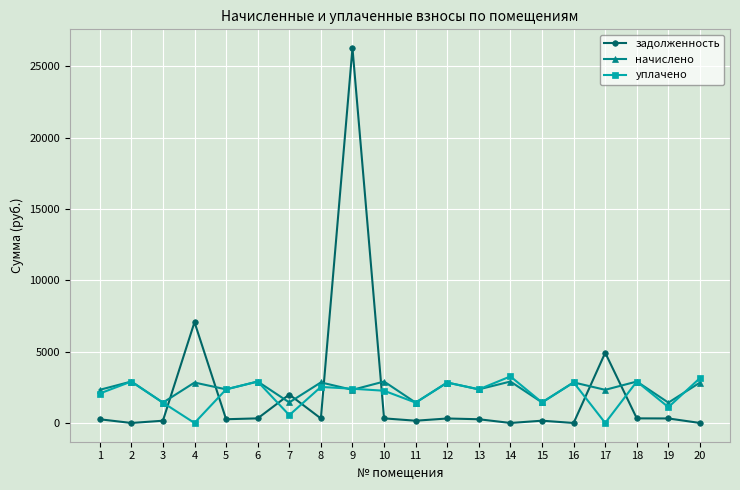

At which label is задолженность closest to 13136?

4